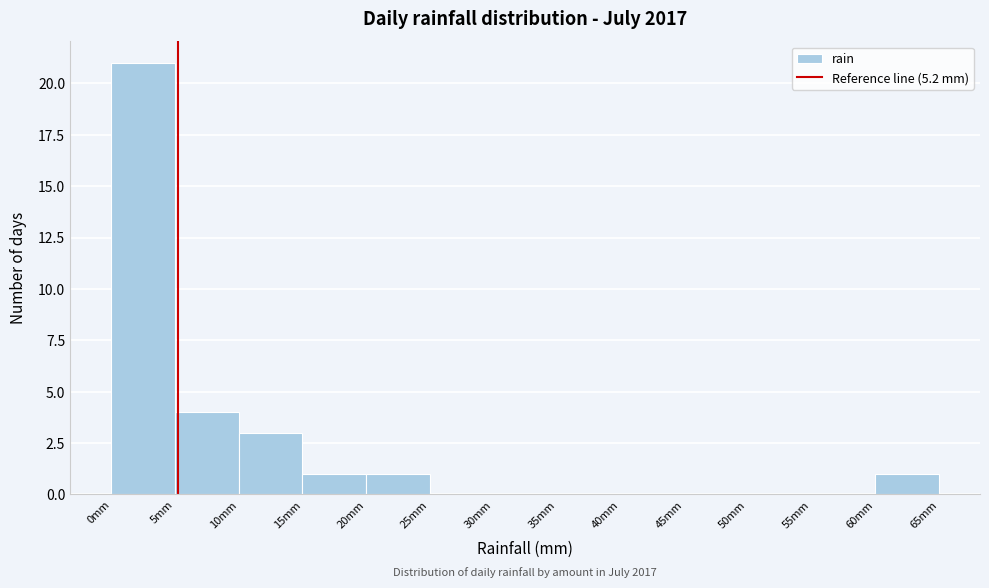

Which range on the x-axis has the tallest bar?

0 to 5